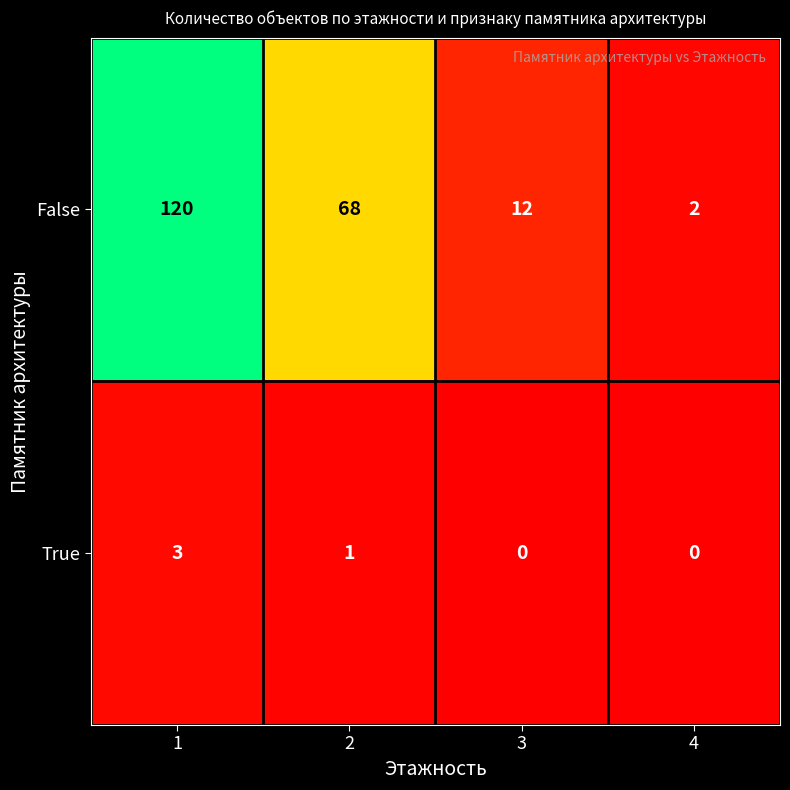

What is the difference between the maximum and second lowest values in the True series?

3